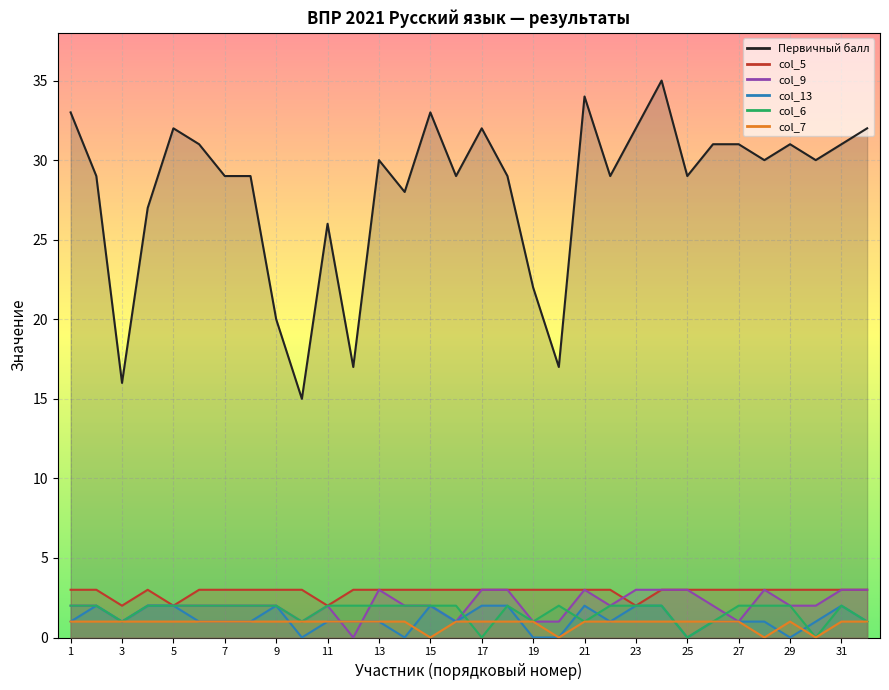

True or false: col_5 and col_13 intersect in this chart.

False